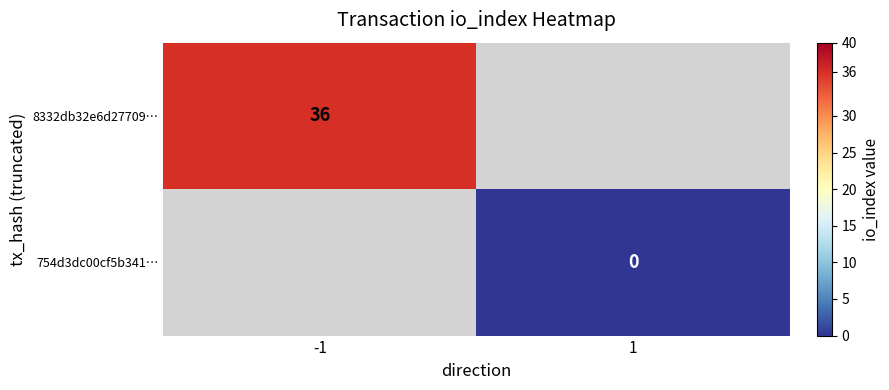

Is the value of 754d3dc00cf5b341… at 1 greater than the value of 8332db32e6d27709… at -1?

No